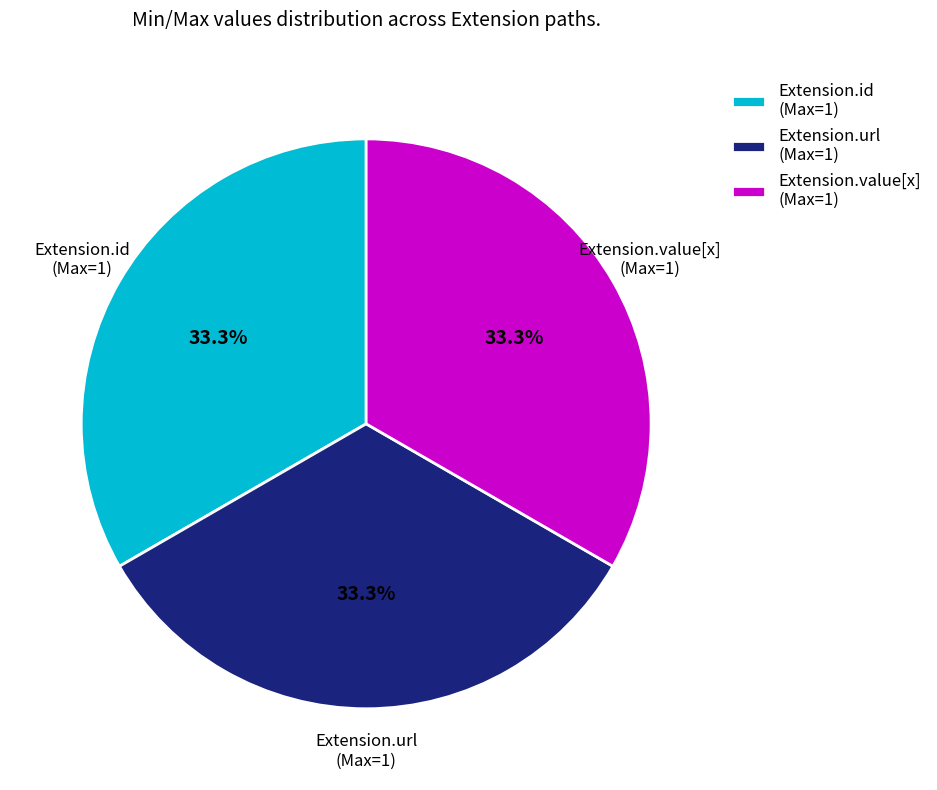

Is Extension.value[x] (Max=1) the majority of the pie?

No